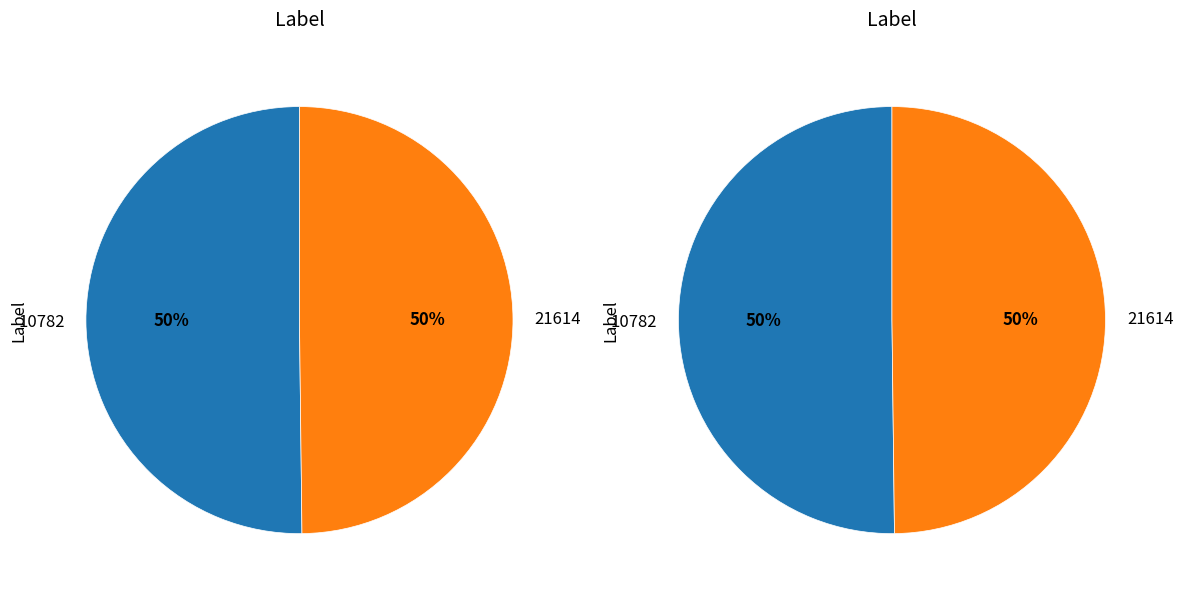

What is the smallest slice in the pie chart?

21614